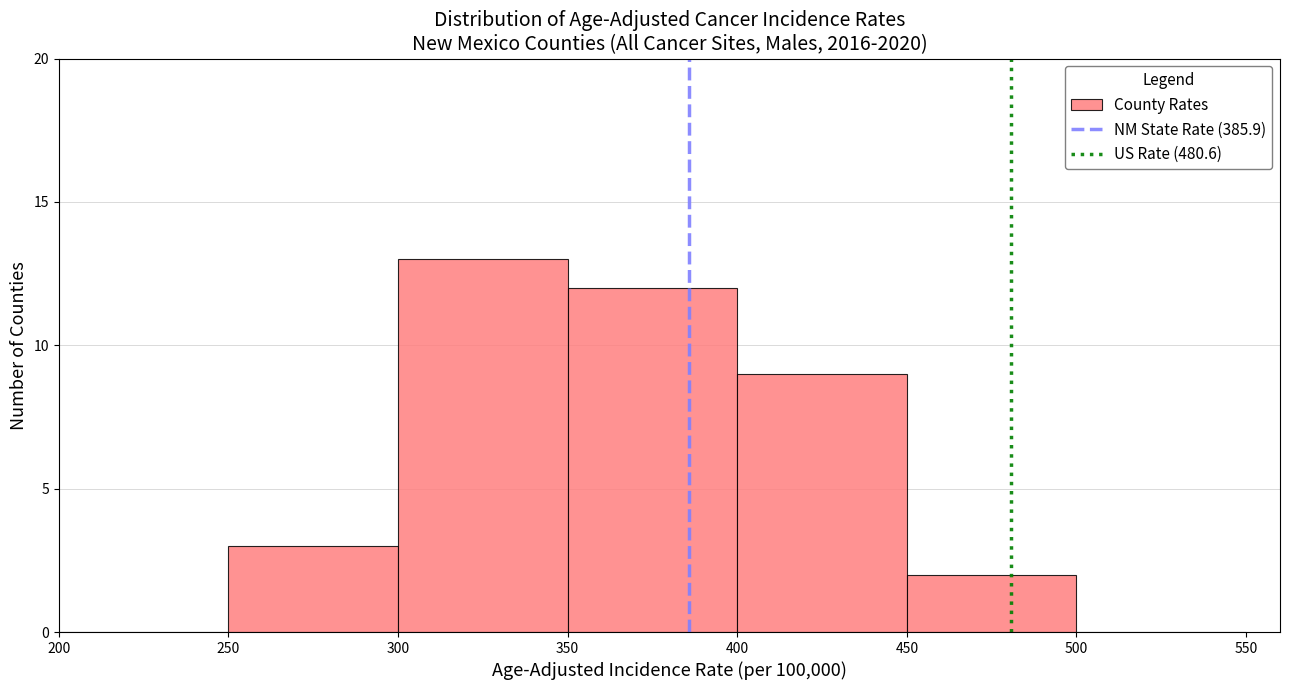

What is the height of the bar covering 250 to 300 on the x-axis? The values are not printed on the chart, so give them approximately, as read against the axis.

3